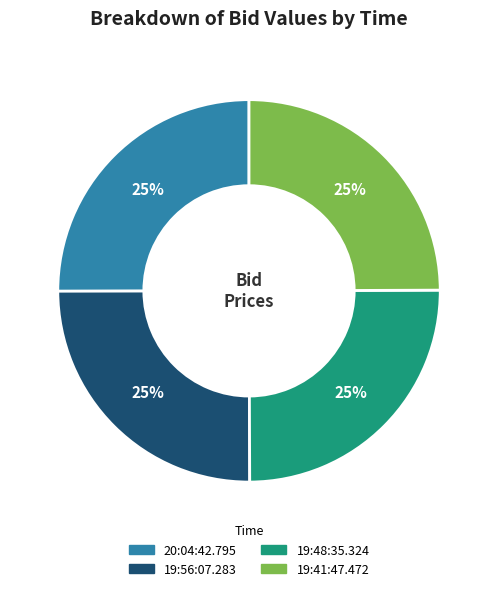

What is the ratio of the value at 19:48:35.324 to the value at 20:04:42.795?

1.0